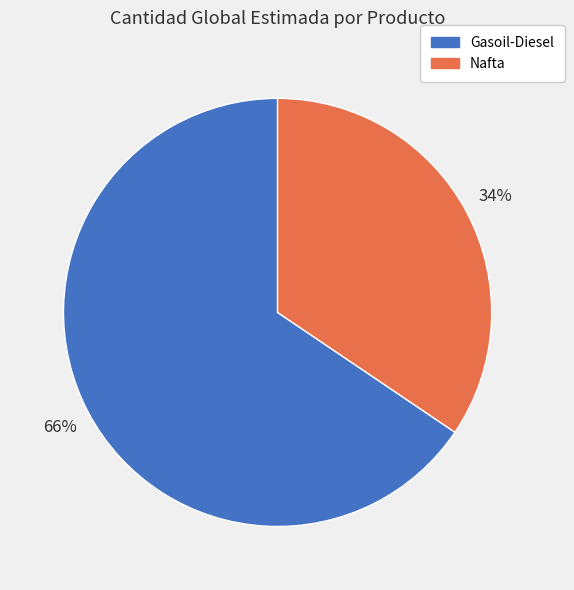

Approximately how many times larger is the value at Gasoil-Diesel compared to Nafta?

1.9